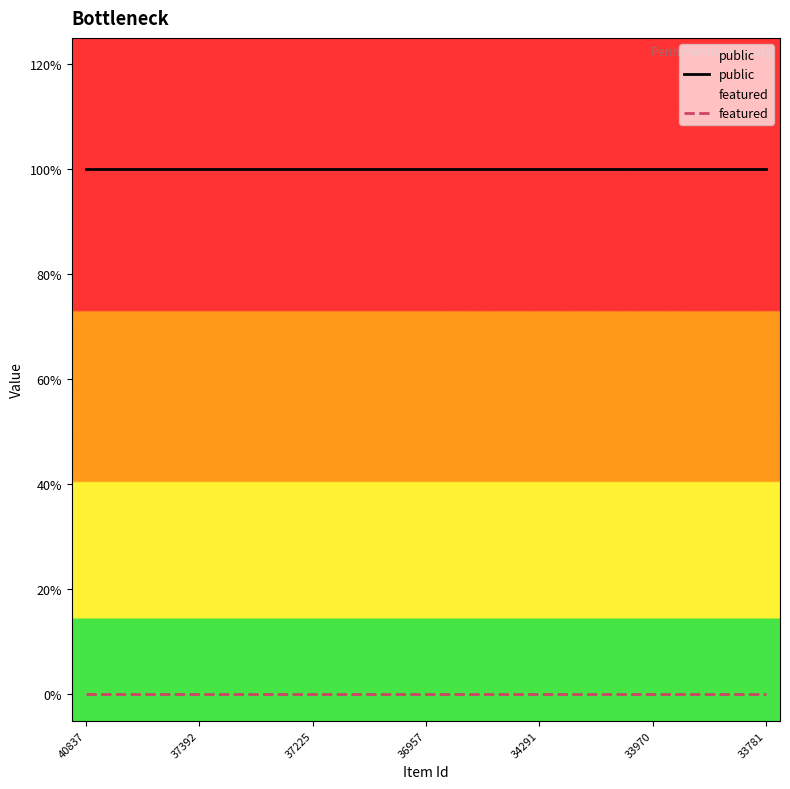

What is the maximum value shown in the chart?

1